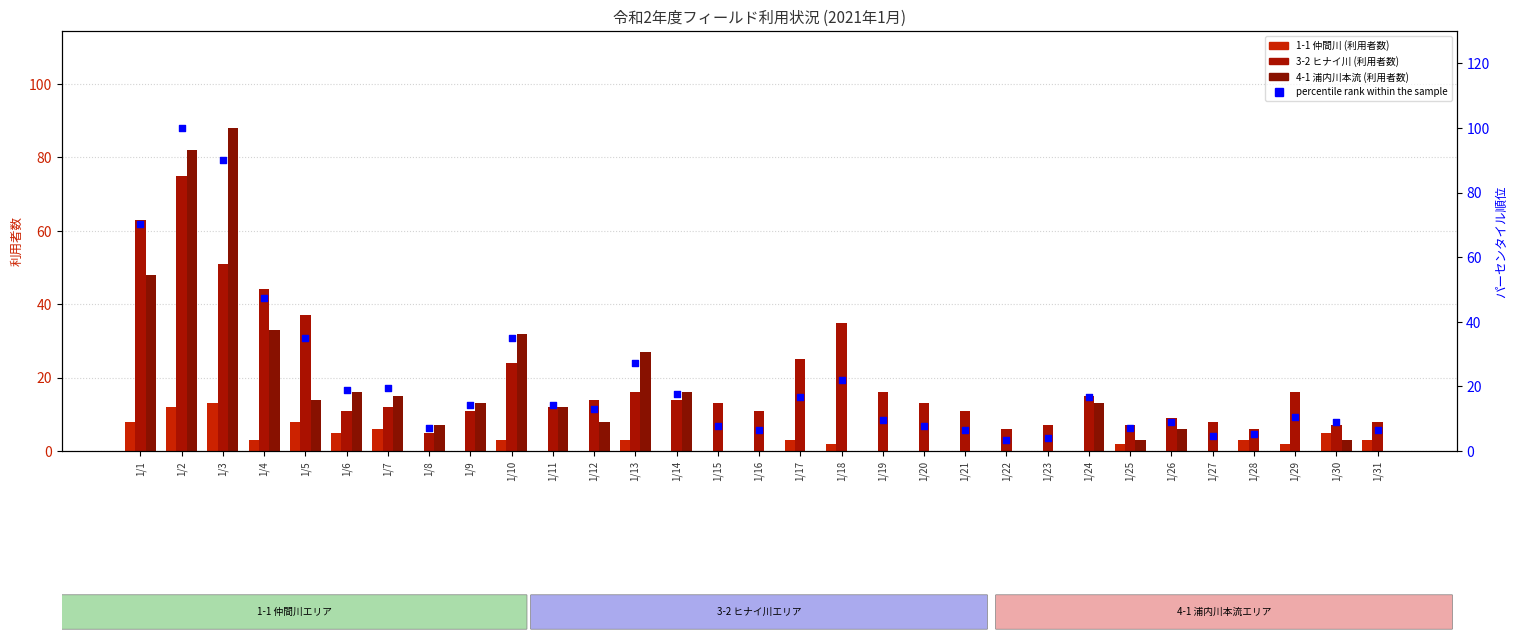

What are all the series names shown in the legend?

1-1 仲間川, 3-2 ヒナイ川, 4-1 浦内川本流, percentile rank within the sample